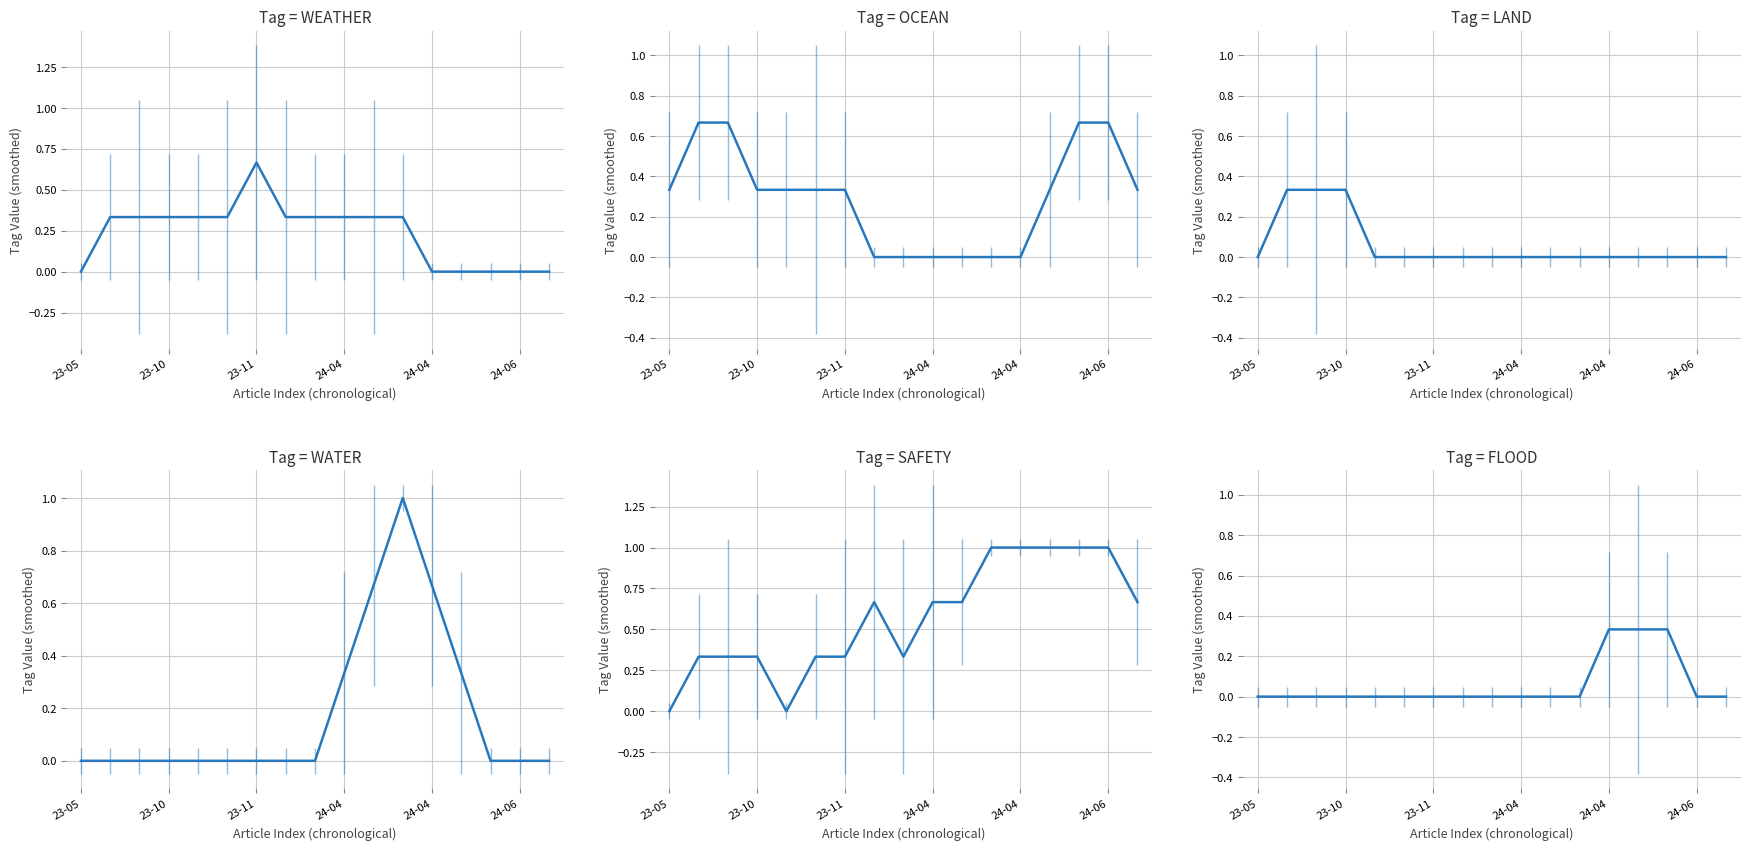

True or false: OCEAN and FLOOD intersect in this chart.

False